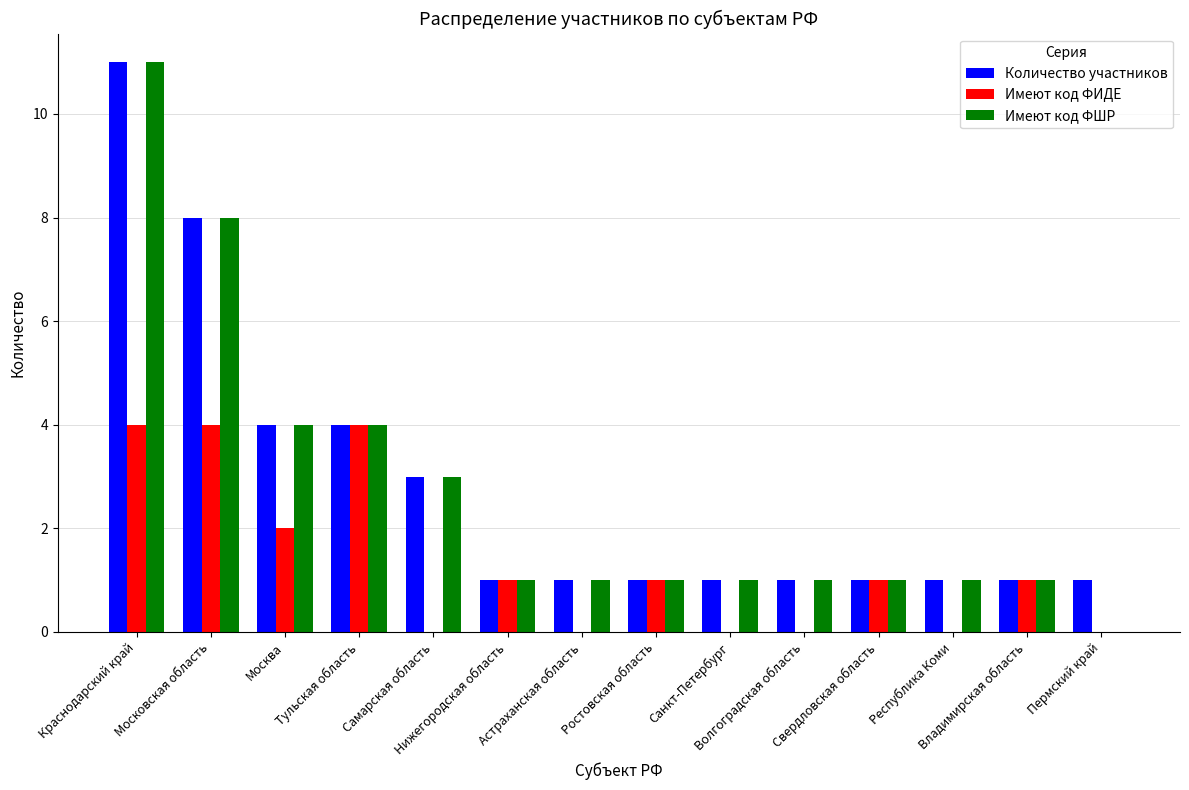

What is the greatest value displayed?

11